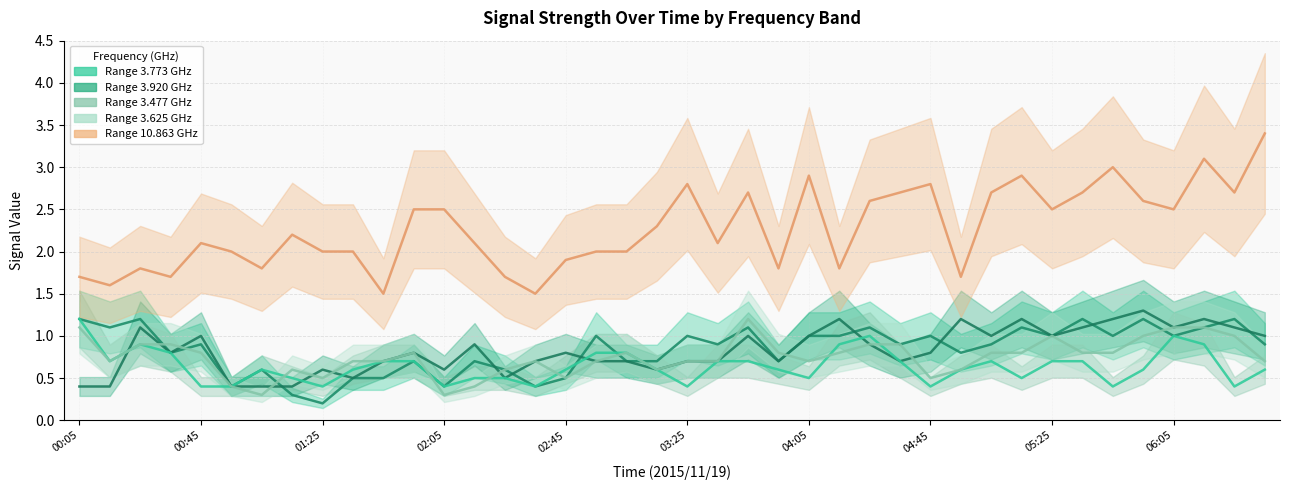

Where does the 10.863 series first go above 2?

00:45